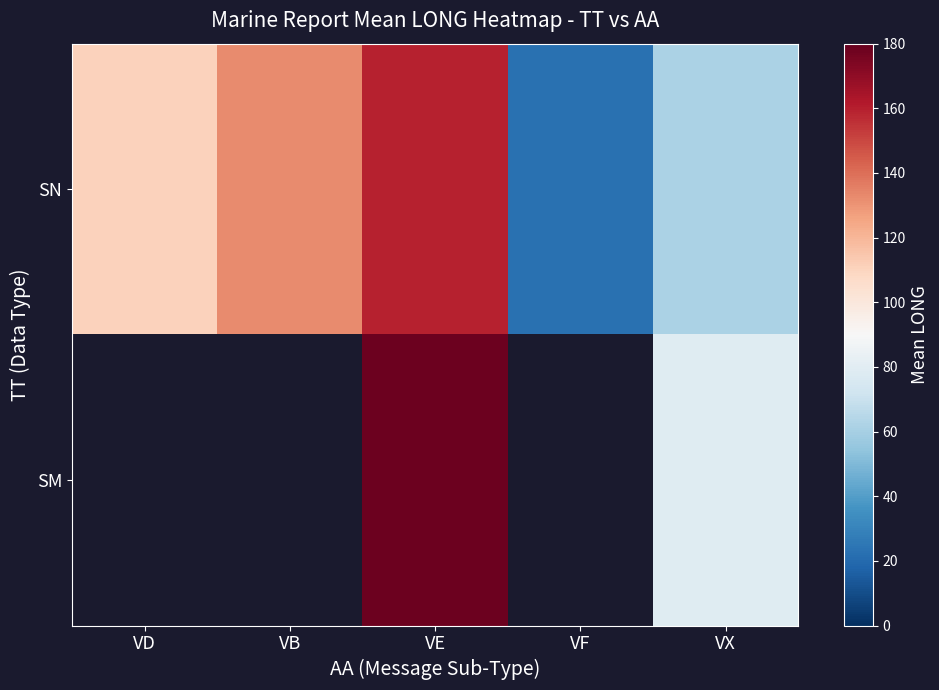

At which category is the sum across all series the highest?

VE